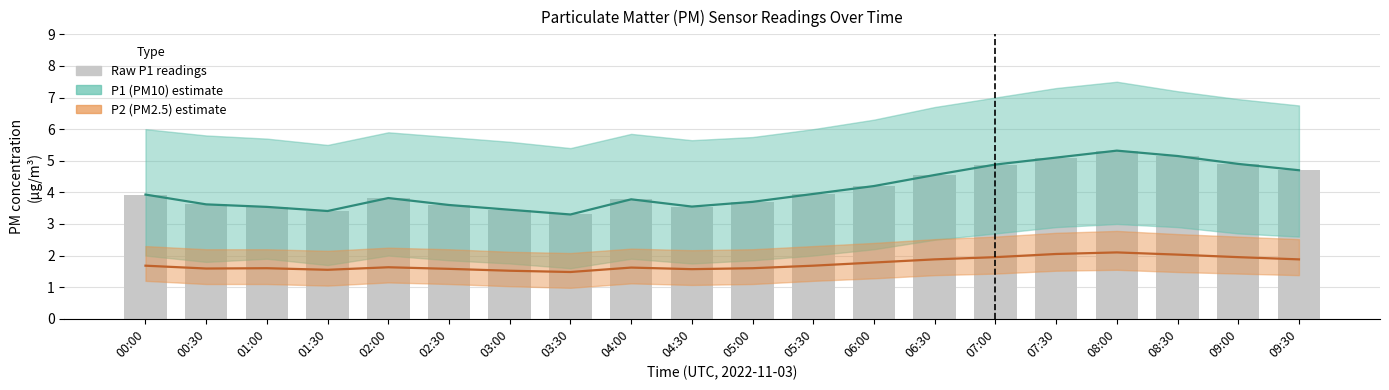

At which category does the chart reach its peak across all series?

08:00